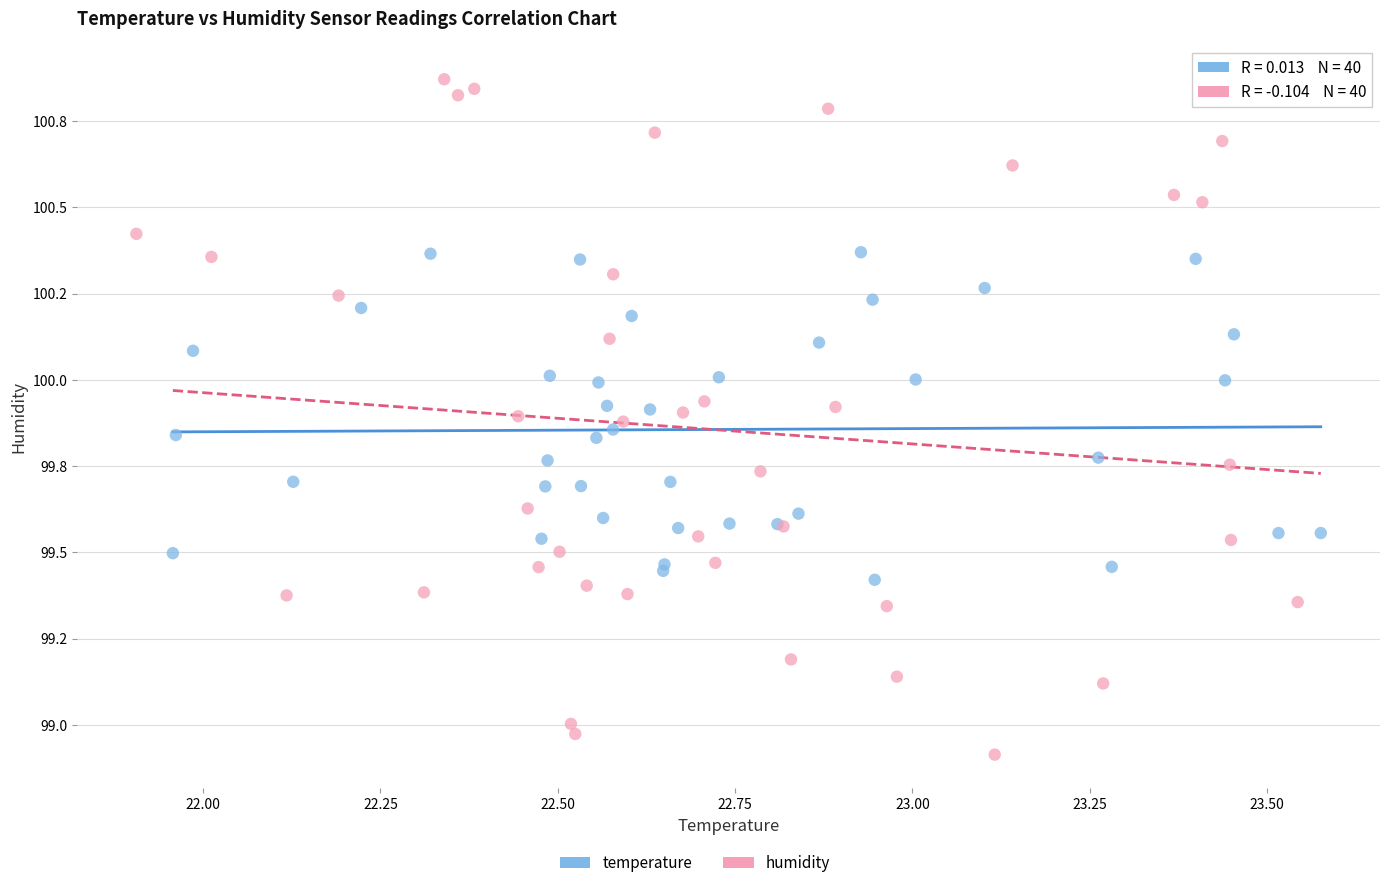

Which series reaches the minimum Y coordinate?

humidity